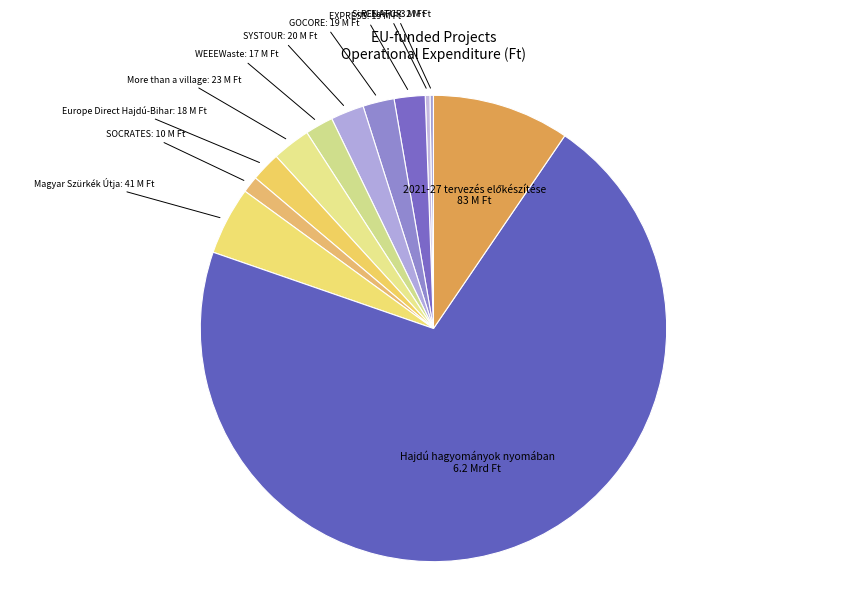

Combined, do GOCORE and Hajdú hagyományok nyomában account for over 50%?

Yes